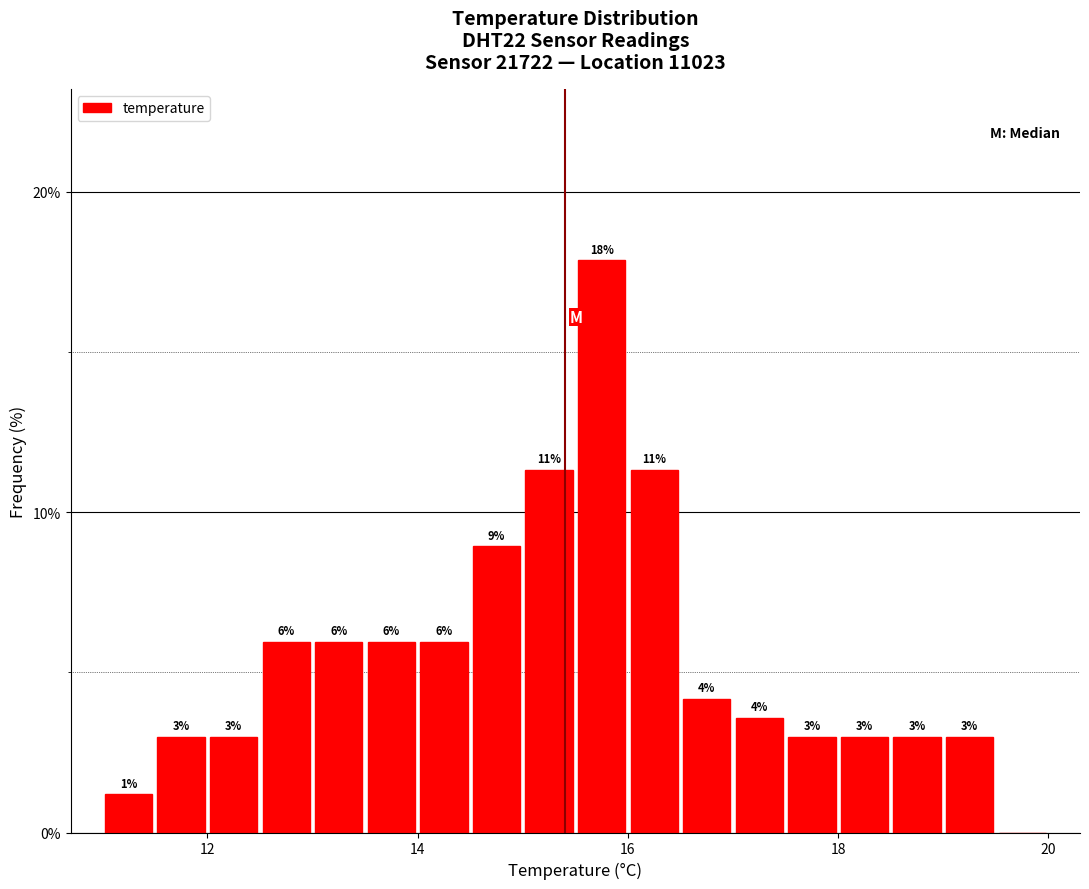

Around what value on the x-axis is the tallest bar? Give the approximate position of its centre, as read against the axis.

15.8